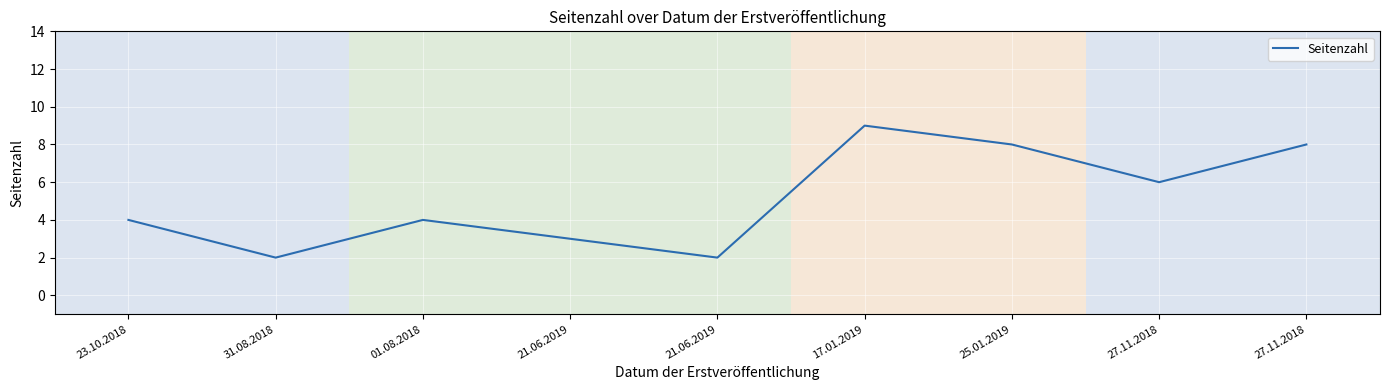

What is the average value?

5